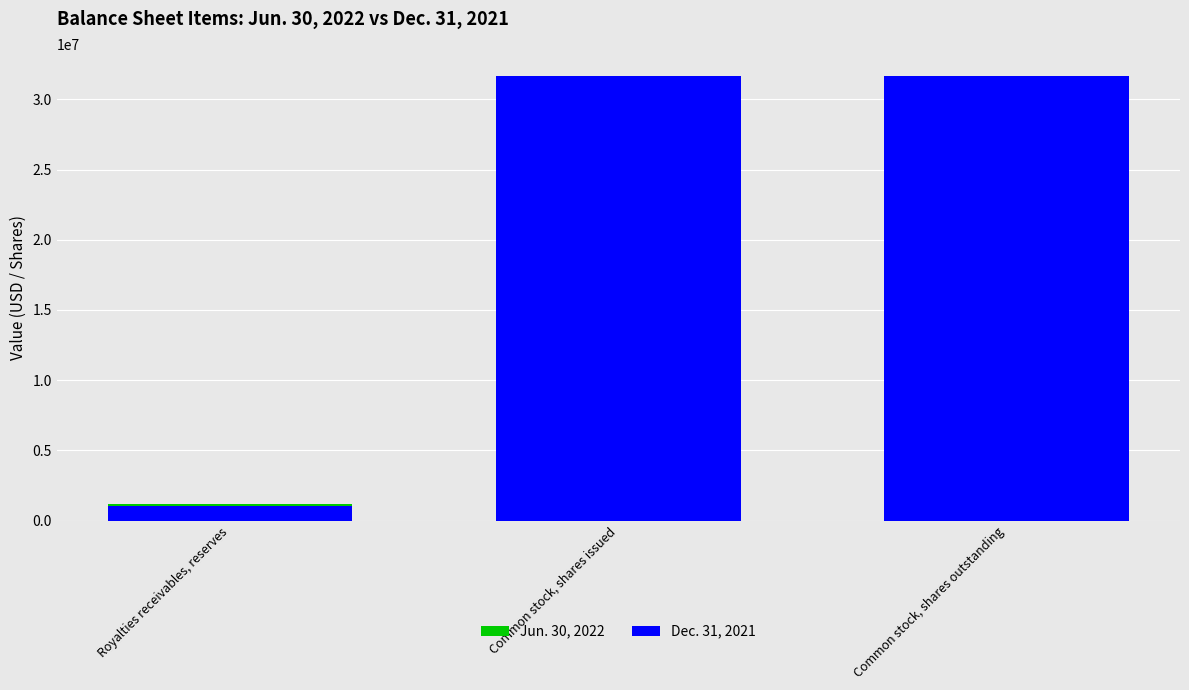

What is the lowest value of the Dec. 31, 2021 series?

1016678